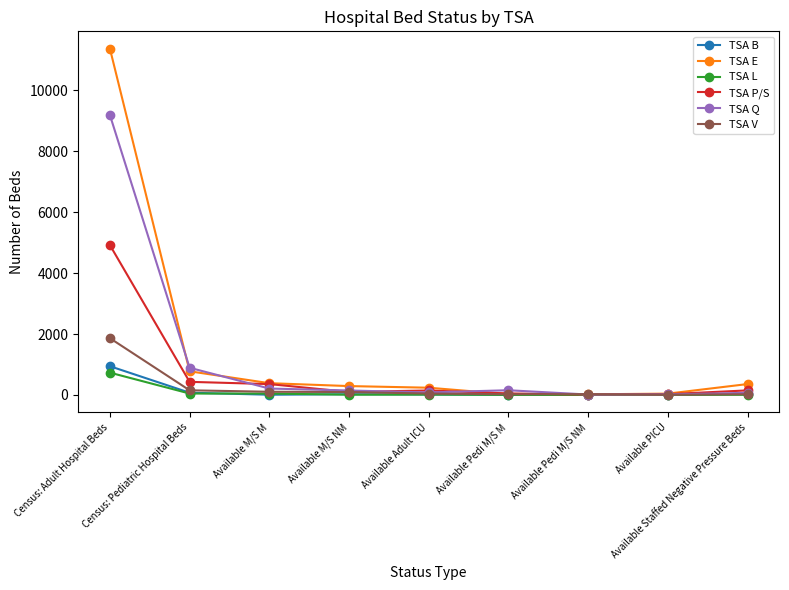

Rank the series by their maximum value, from highest to lowest.

TSA E, TSA Q, TSA P/S, TSA V, TSA B, TSA L